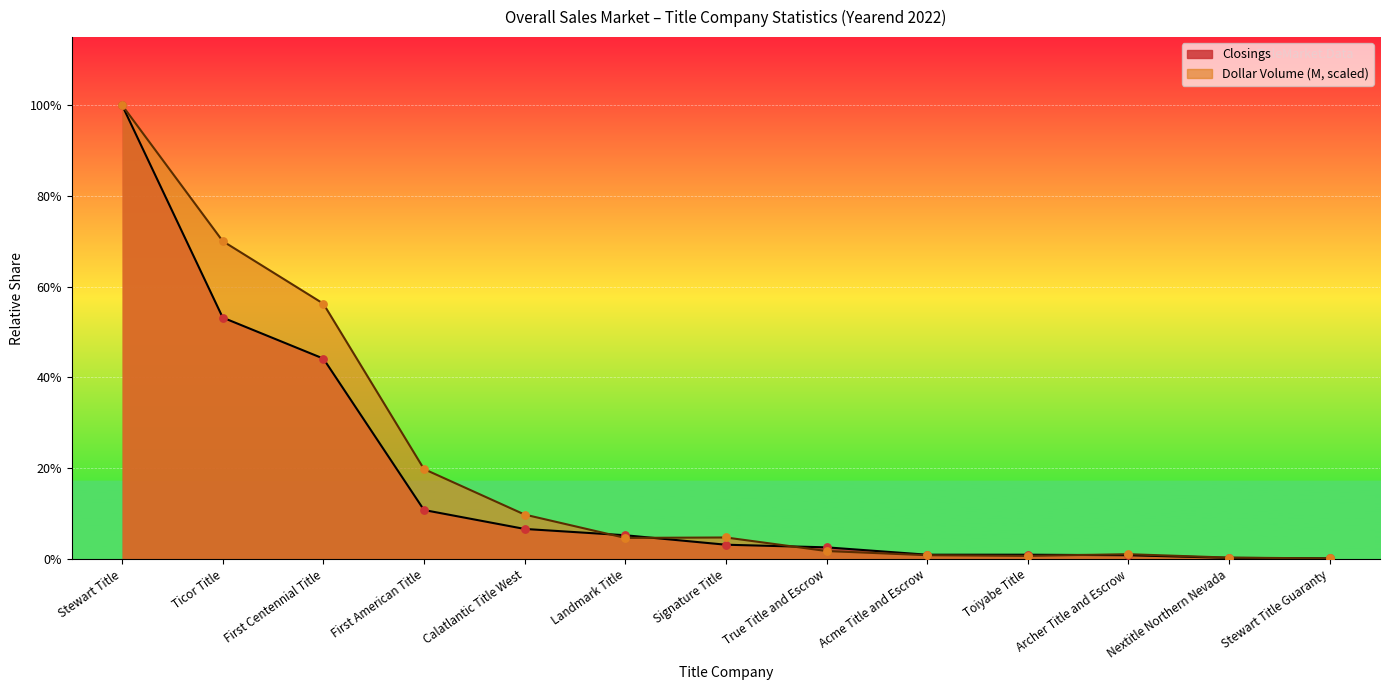

What are all the series names shown in the legend?

Closings, Dollar Volume (M)